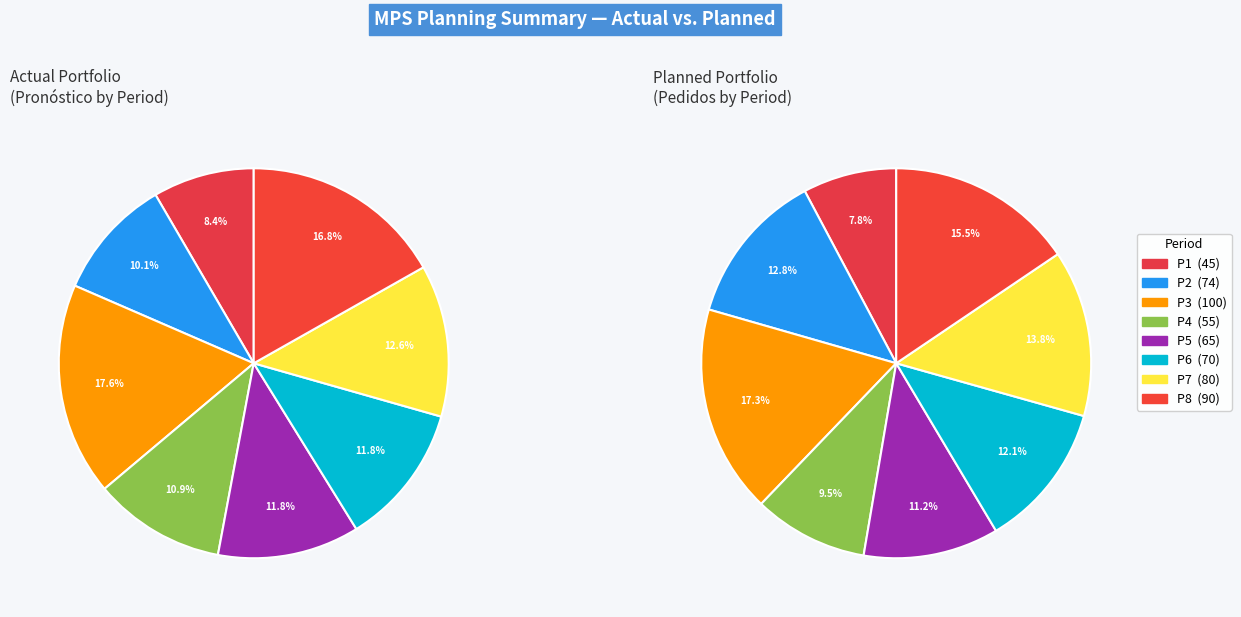

What percentage is NOT represented by Pedidos?

89.9%